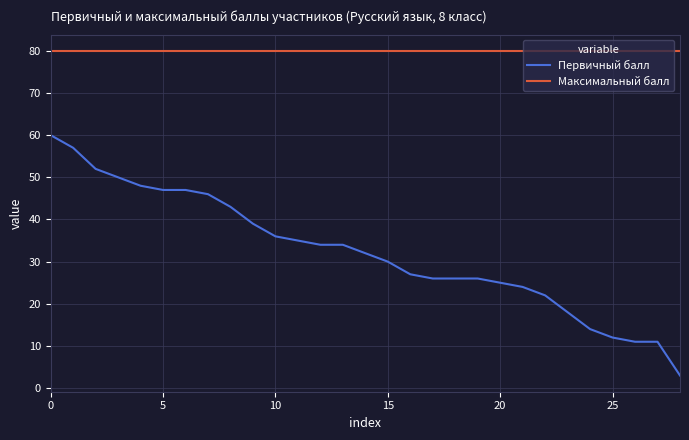

What is the maximum value for Первичный балл?

60